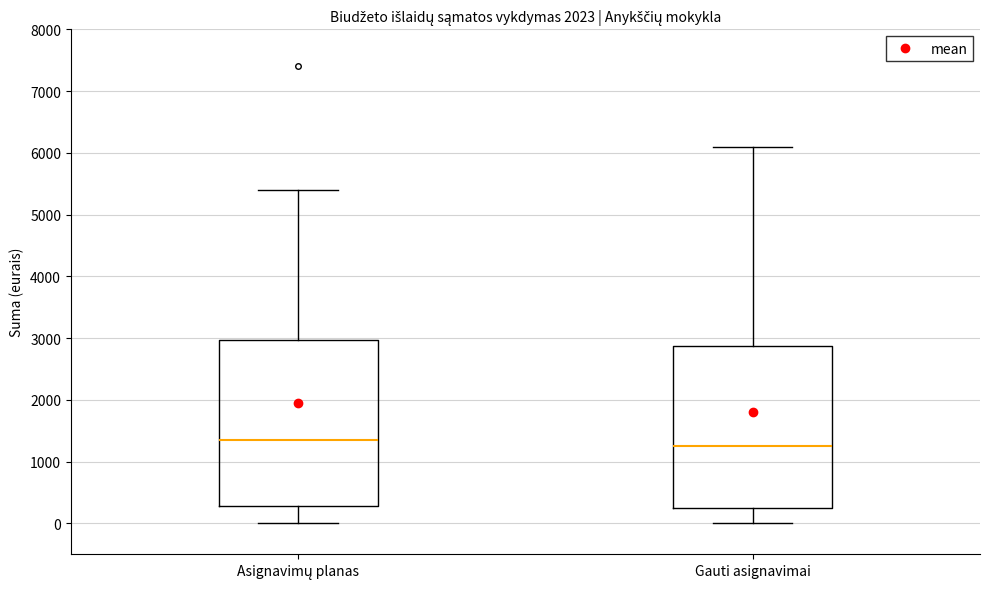

Reading left to right, read every box against the y-axis: the position of its median line, the range the box covers, and the ends of its whiskers. The values are not printed on the chart, so give them approximately, as read against the axis.

Asignavimų planas: median 1400, box 300 to 3000, whiskers 0 to 5400
Gauti asignavimai: median 1300, box 300 to 2900, whiskers 0 to 6100